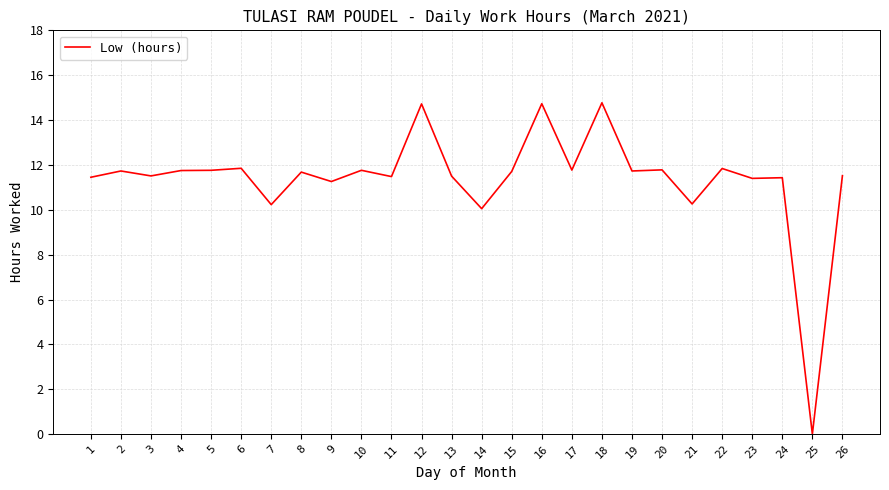

How many positive values are there?

25